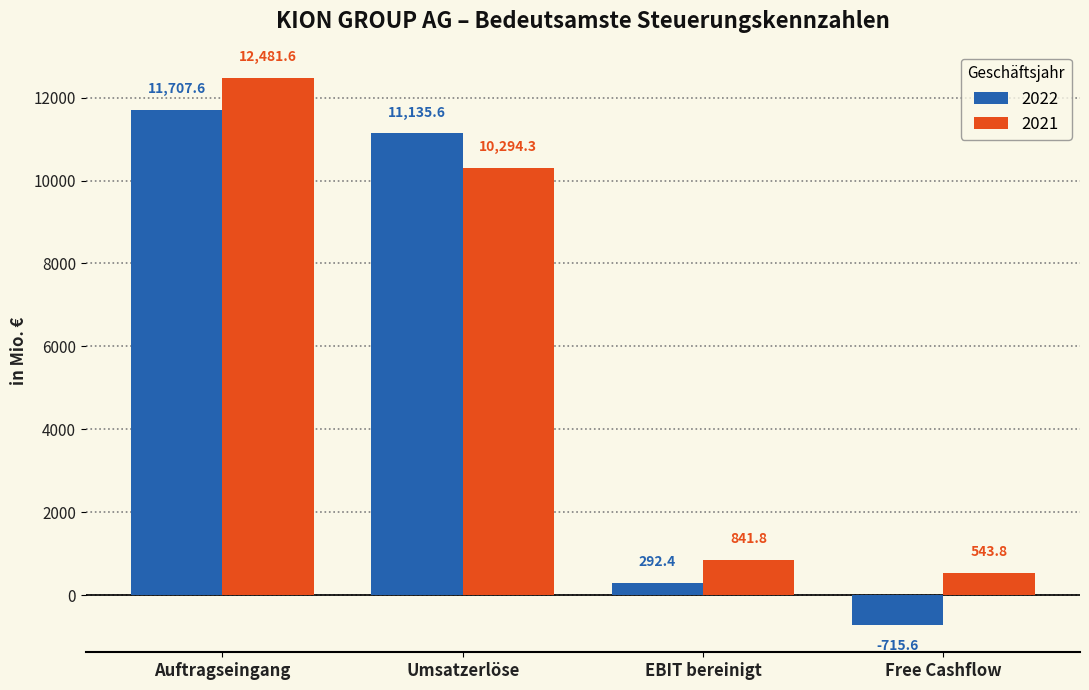

What is the maximum value for 2021?

12481.6